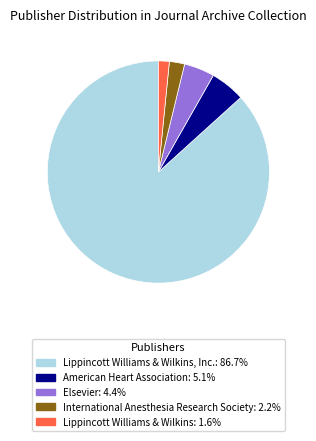

Is there any slice that represents more than half of the pie?

Yes